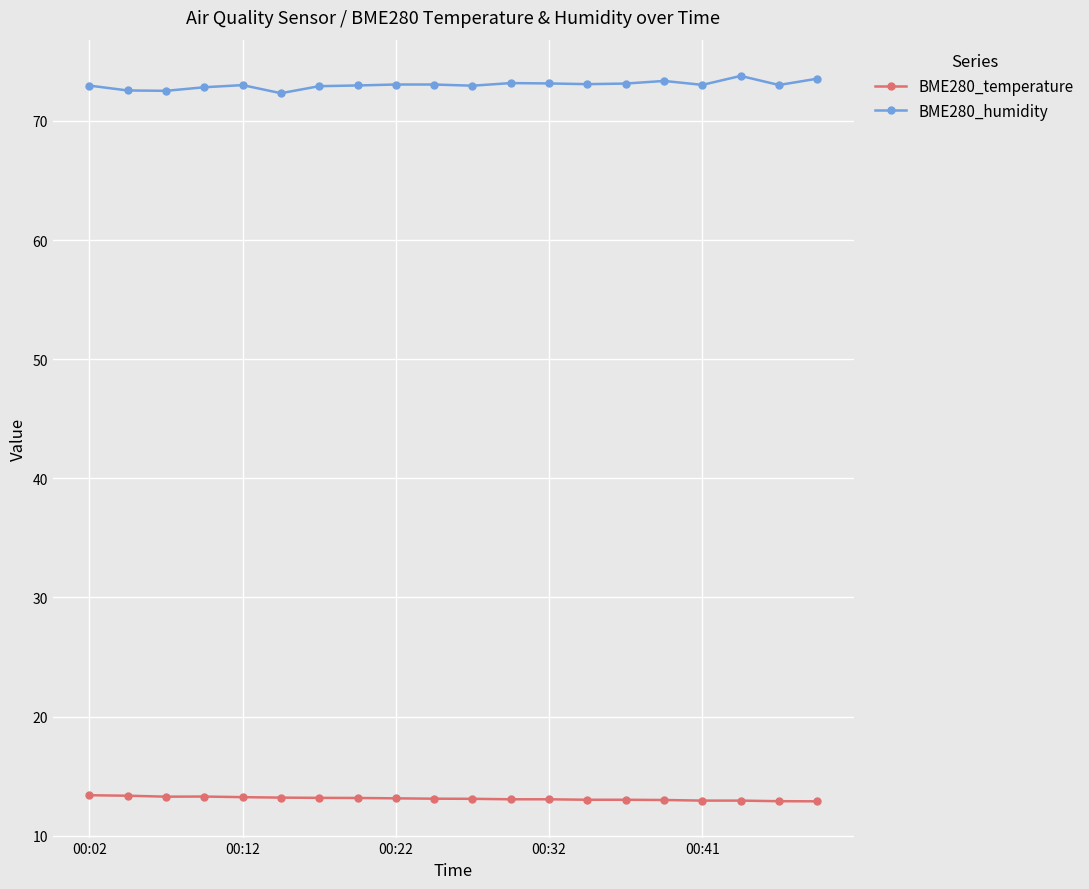

What is the difference between the second highest and second lowest values in the BME280_humidity series?

1.0